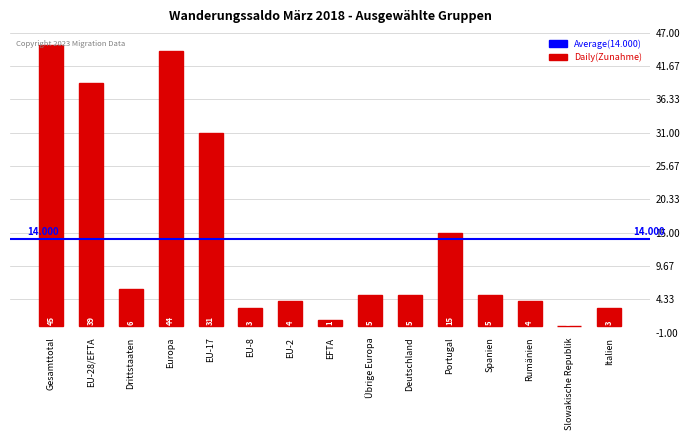

Which has a higher value, Deutschland or EU-8?

Deutschland